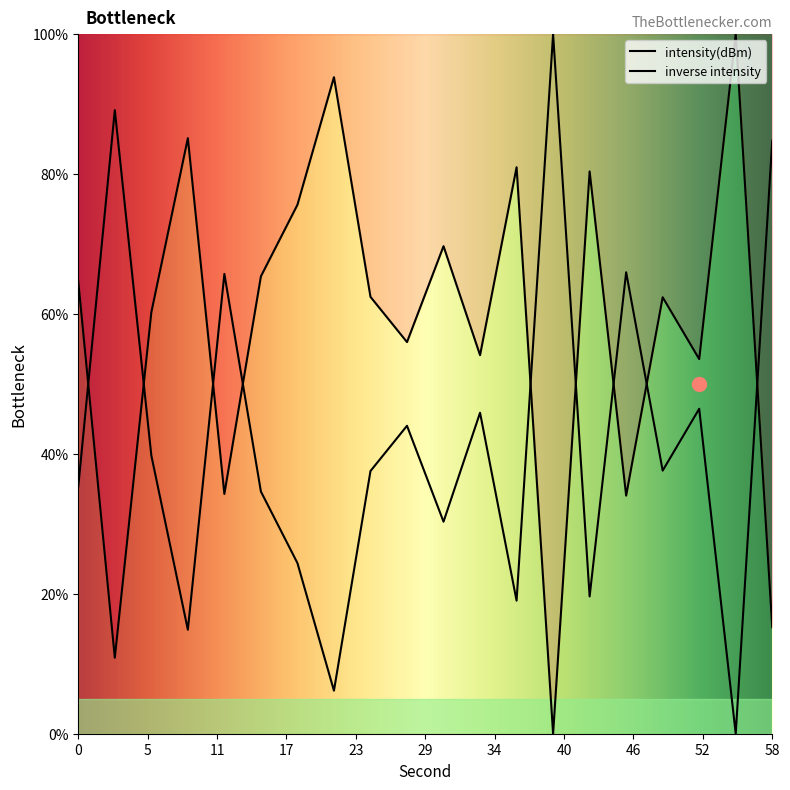

What is the difference between the maximum and minimum values?

100.0